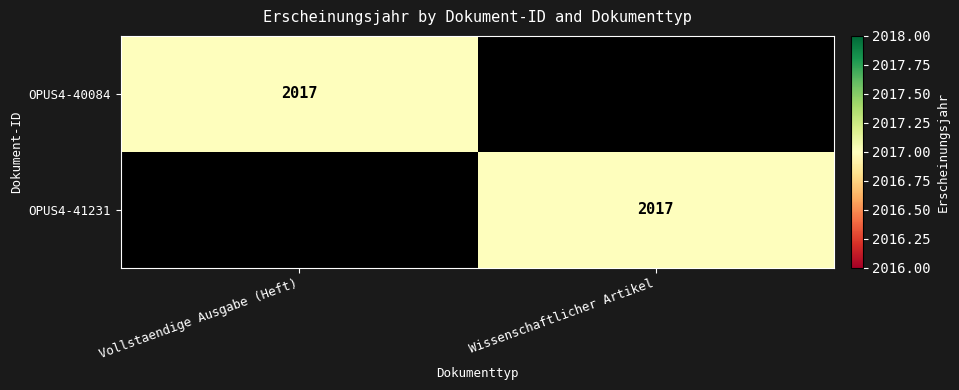

What is the total value across all series at Wissenschaftlicher Artikel?

2017